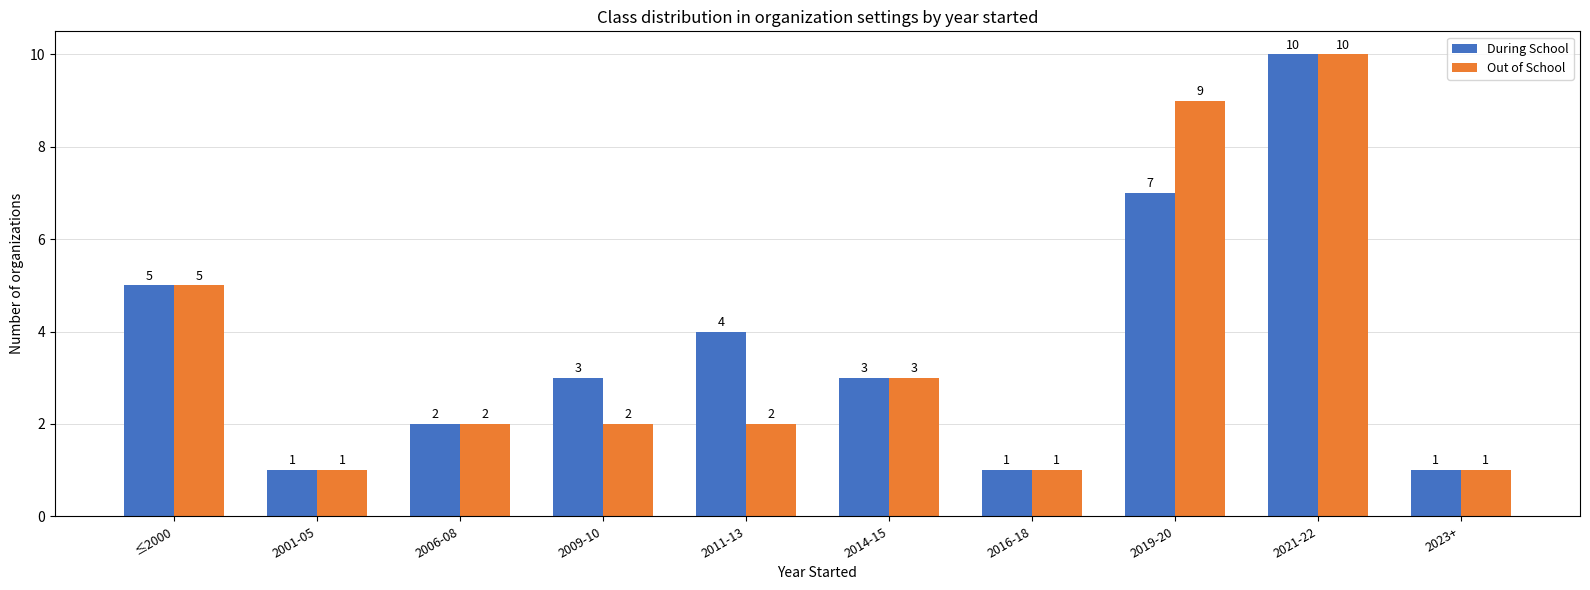

How many bars are there in total?

20